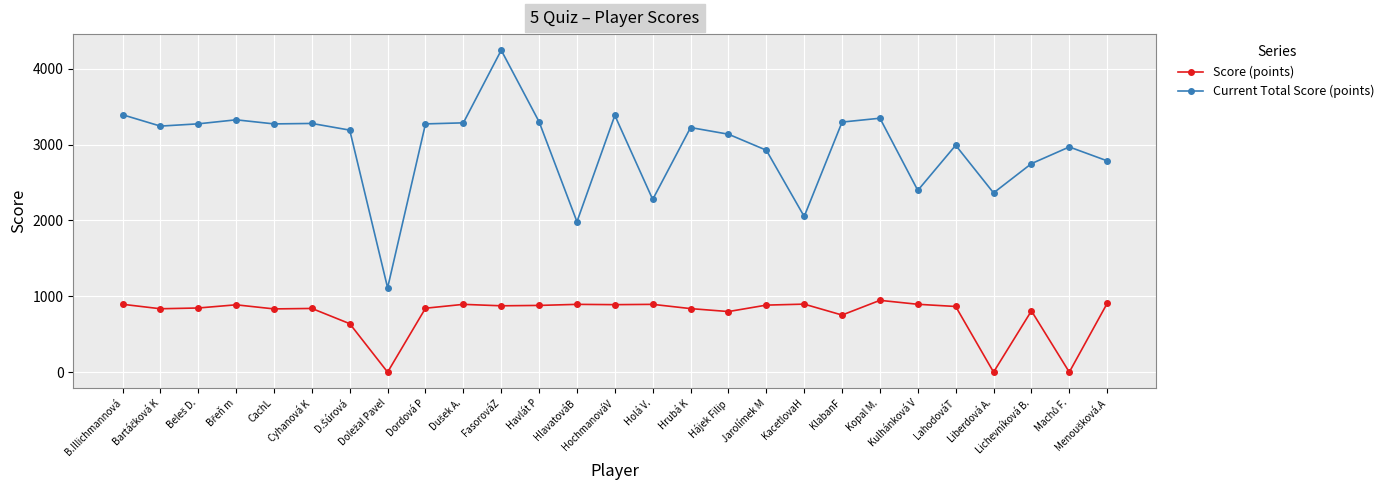

What is the label of the 4th point from the right?

Liberdová A.